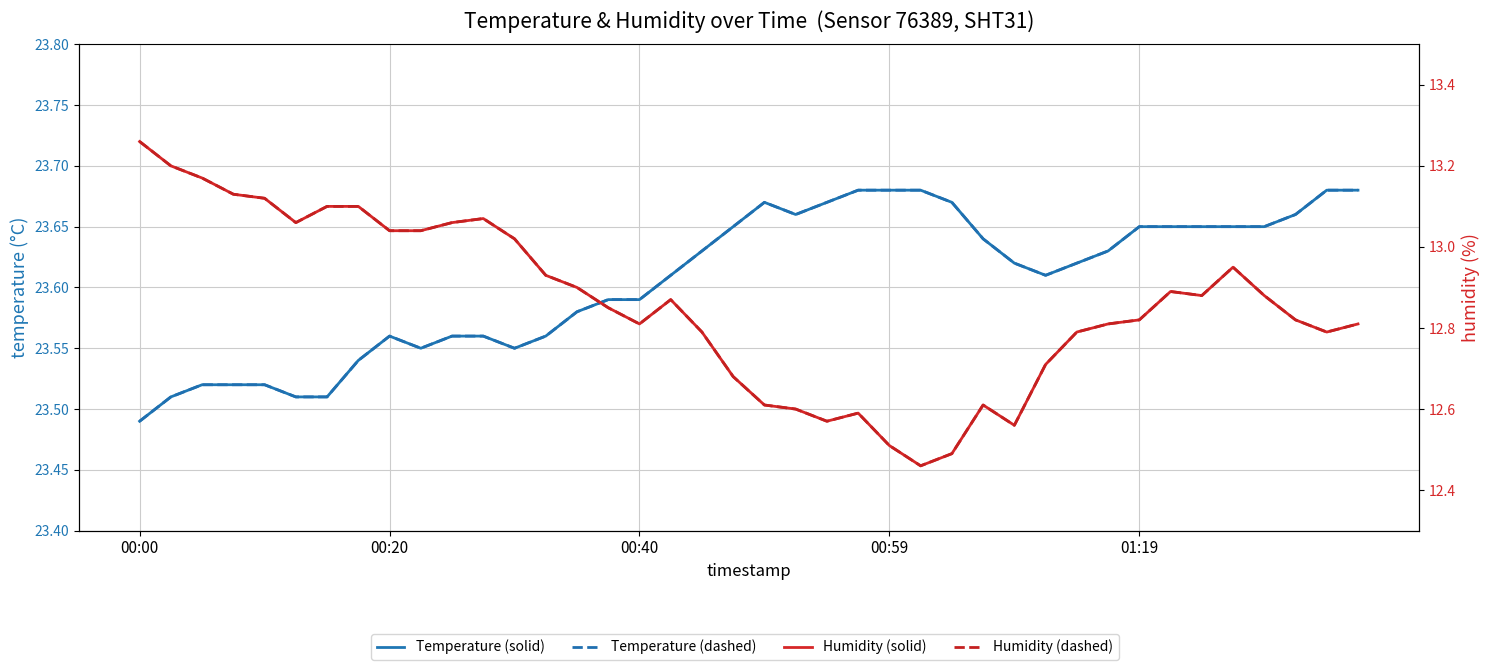

What is the value of the Humidity (solid) point at the 5th from the left?

13.1